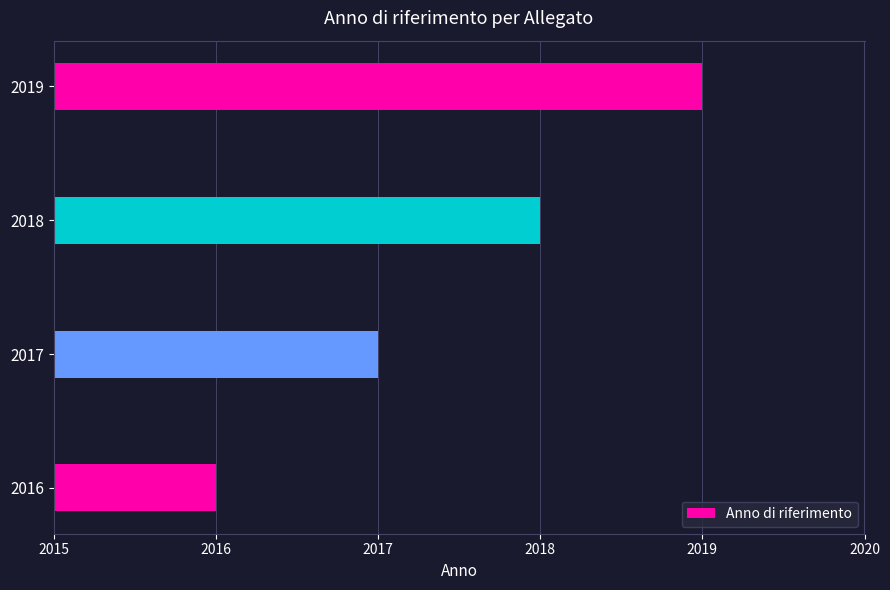

How many values are below 2018?

2